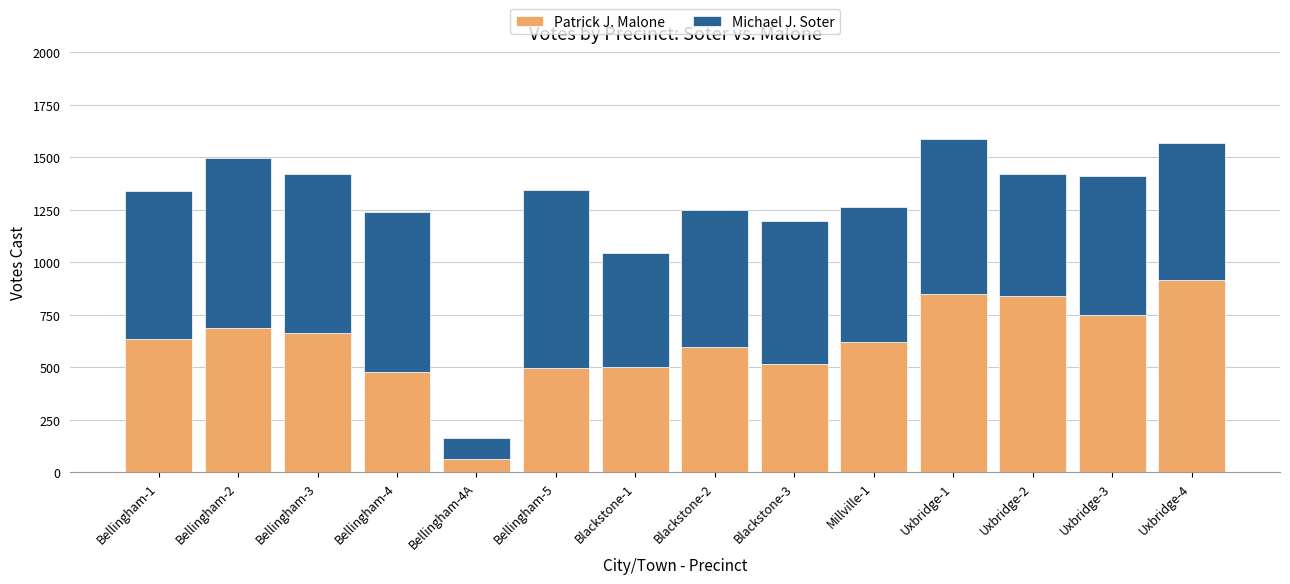

Are the bars grouped side by side (vs. stacked)?

No